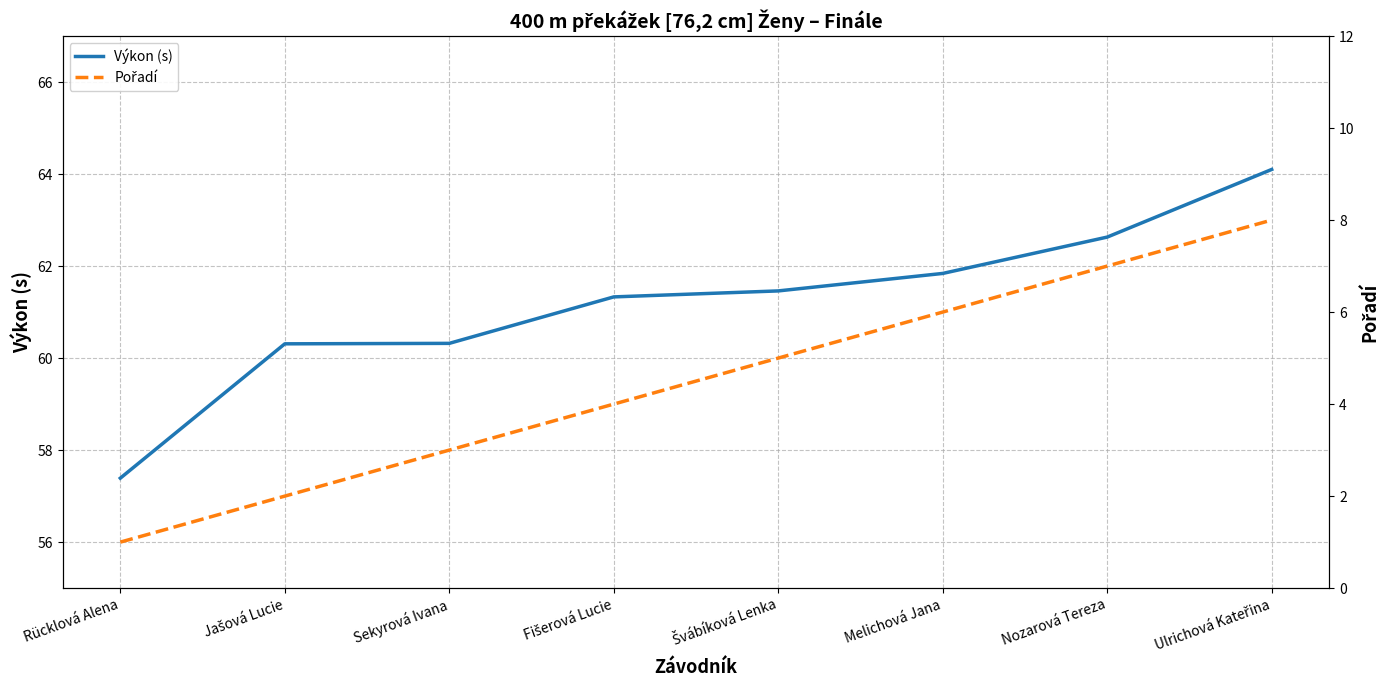

Is it true that Výkon (s) equals 104.9 at Nozarová Tereza?

False